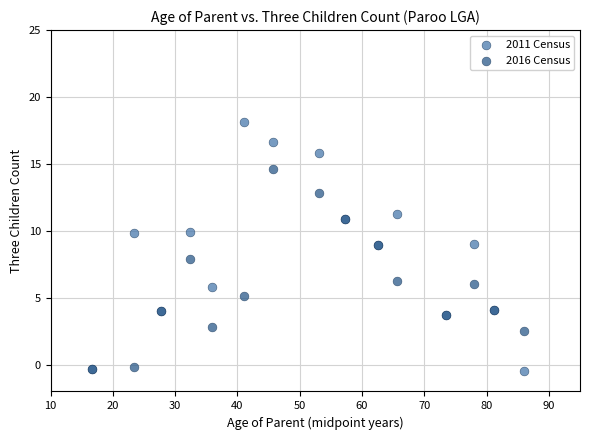

Which series reaches the maximum Y coordinate?

2011 Census